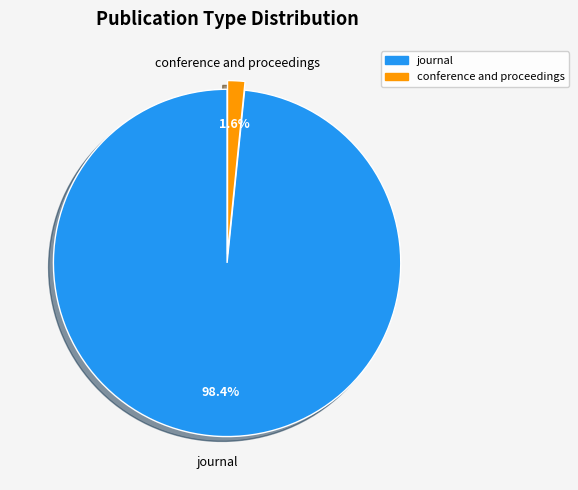

Does any single category account for the majority?

Yes